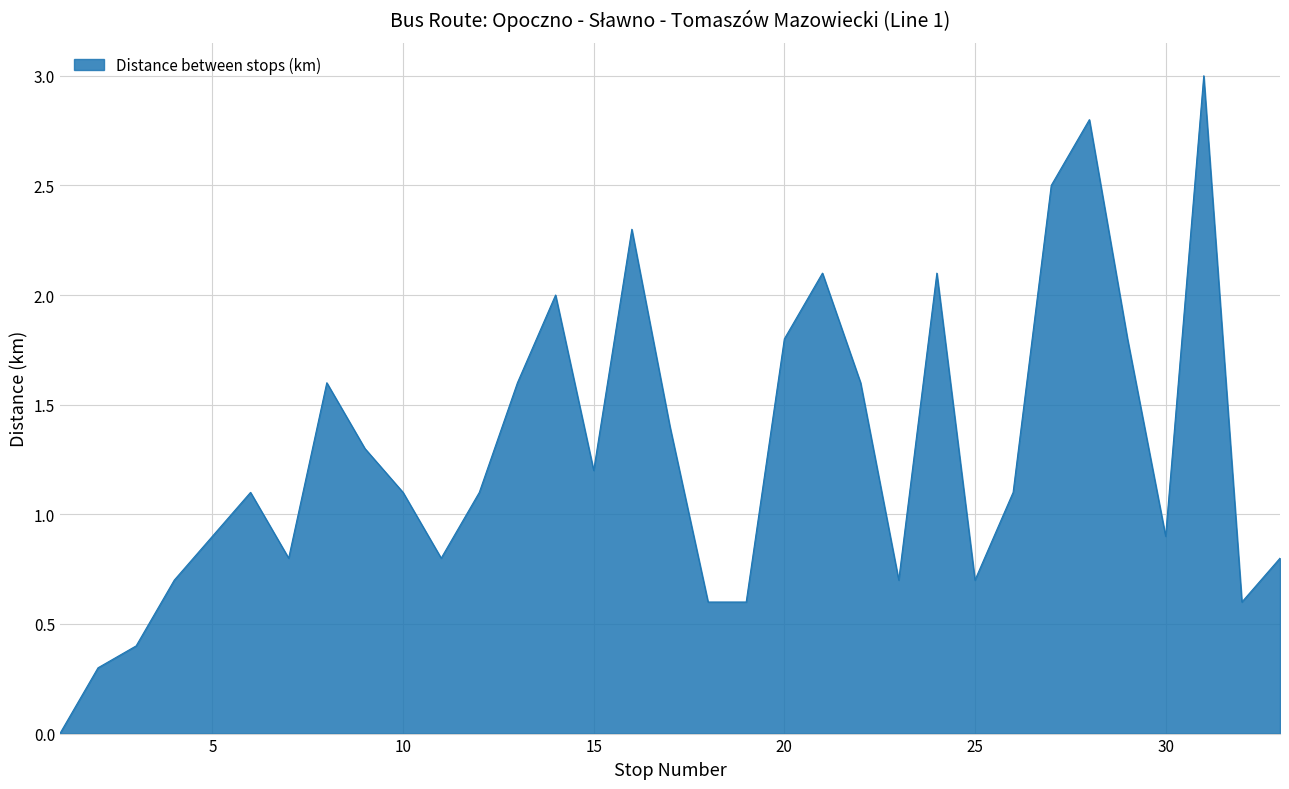

What is the greatest value displayed?

3.0